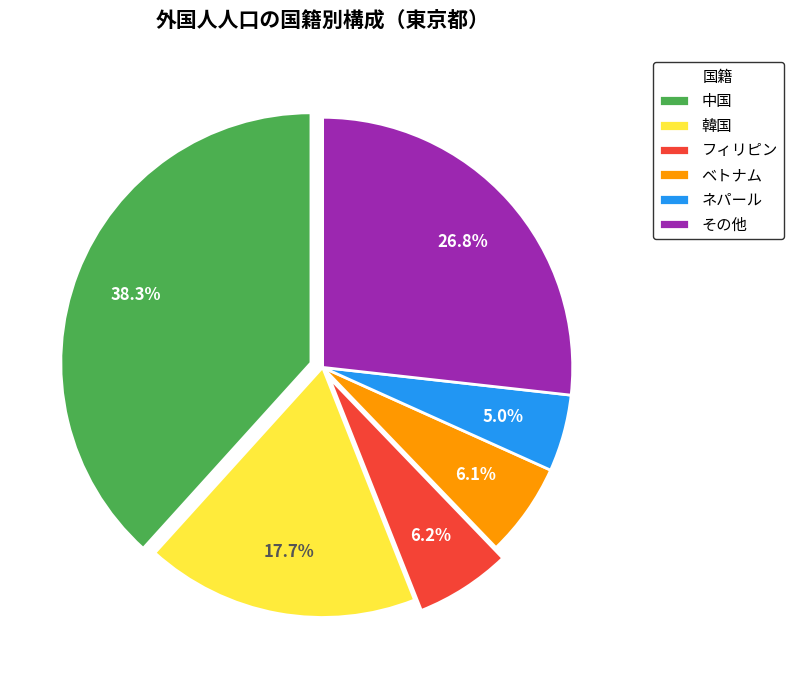

Does any single category account for the majority?

No